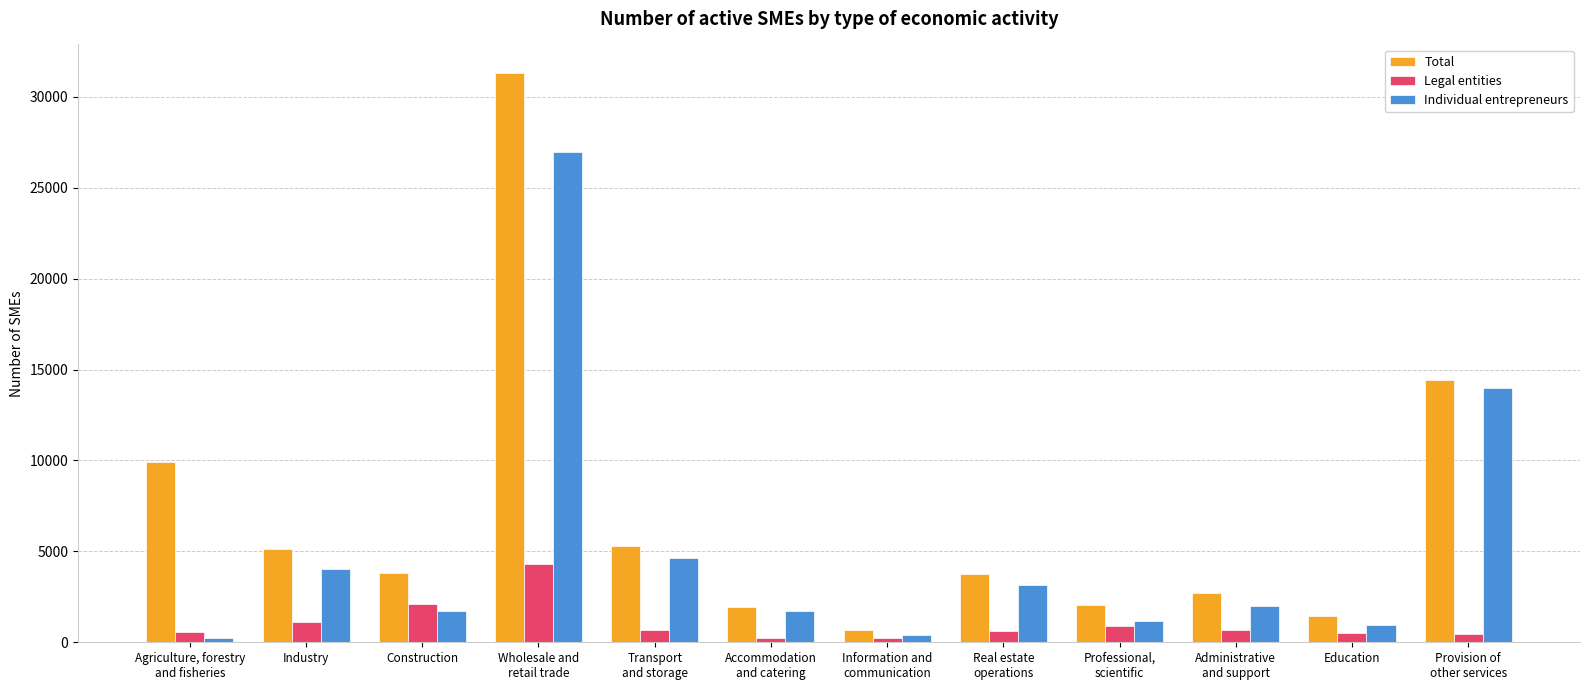

What is the difference between the highest and lowest values at Industry?

4042